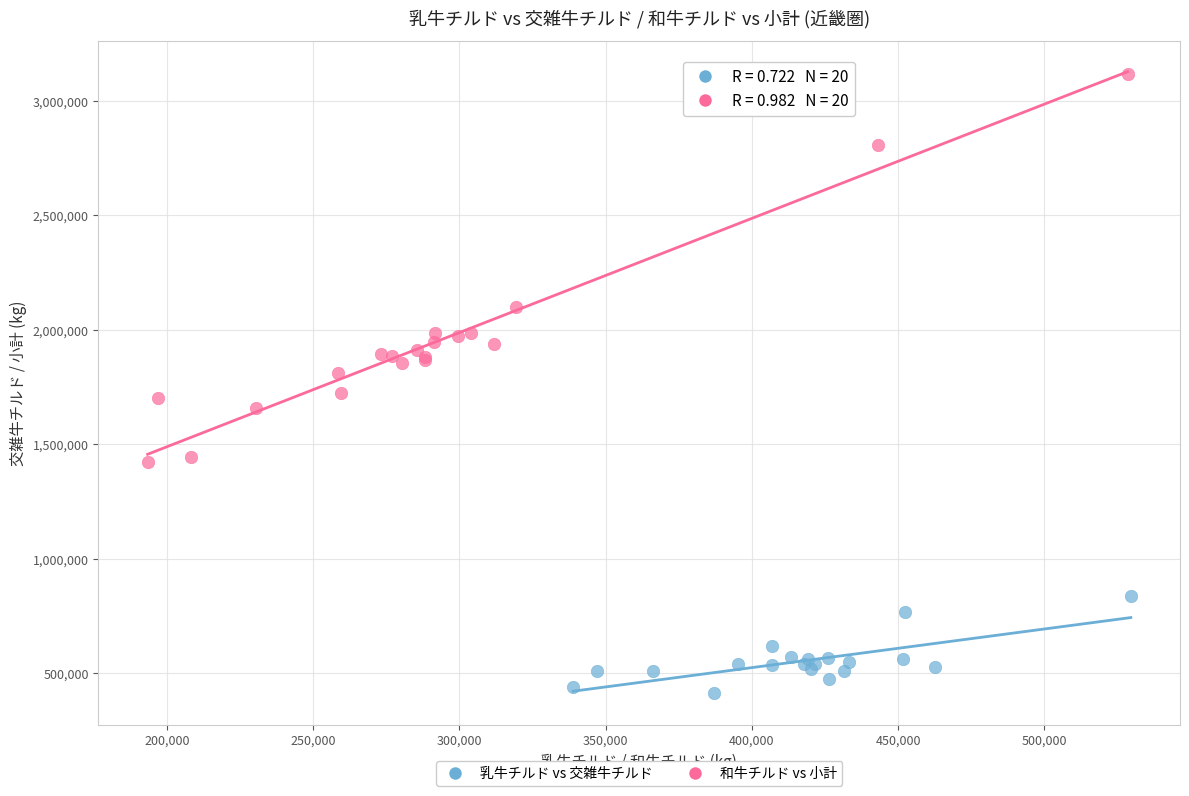

Which series contains the lowest Y value?

乳牛チルド vs 交雑牛チルド